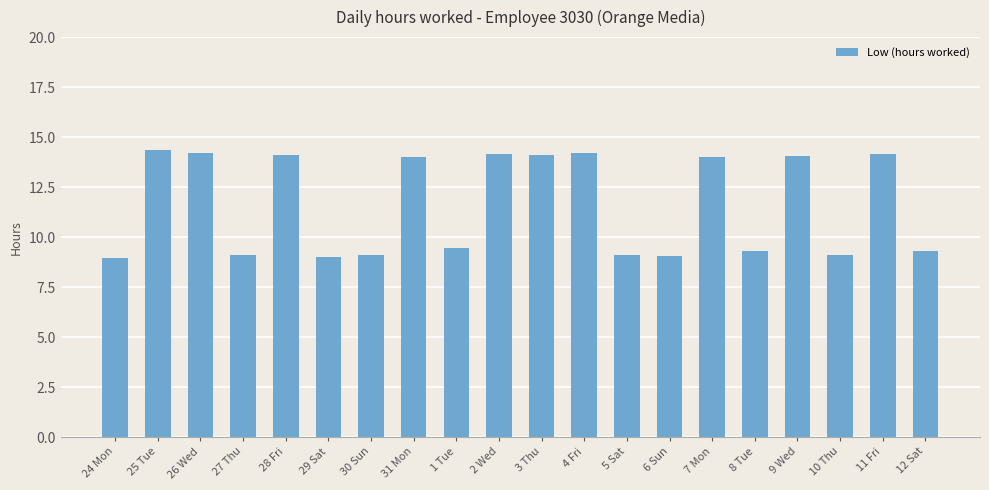

What is the minimum value shown in the chart?

8.9